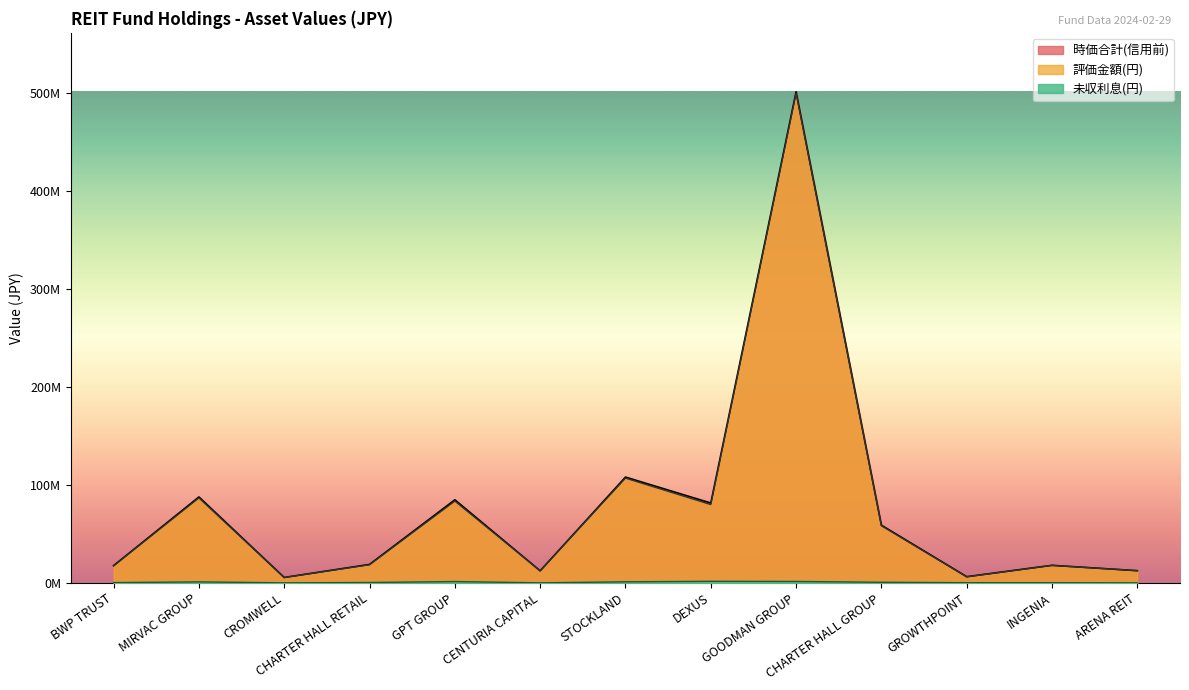

Does the chart display data point markers on the line(s)?

No